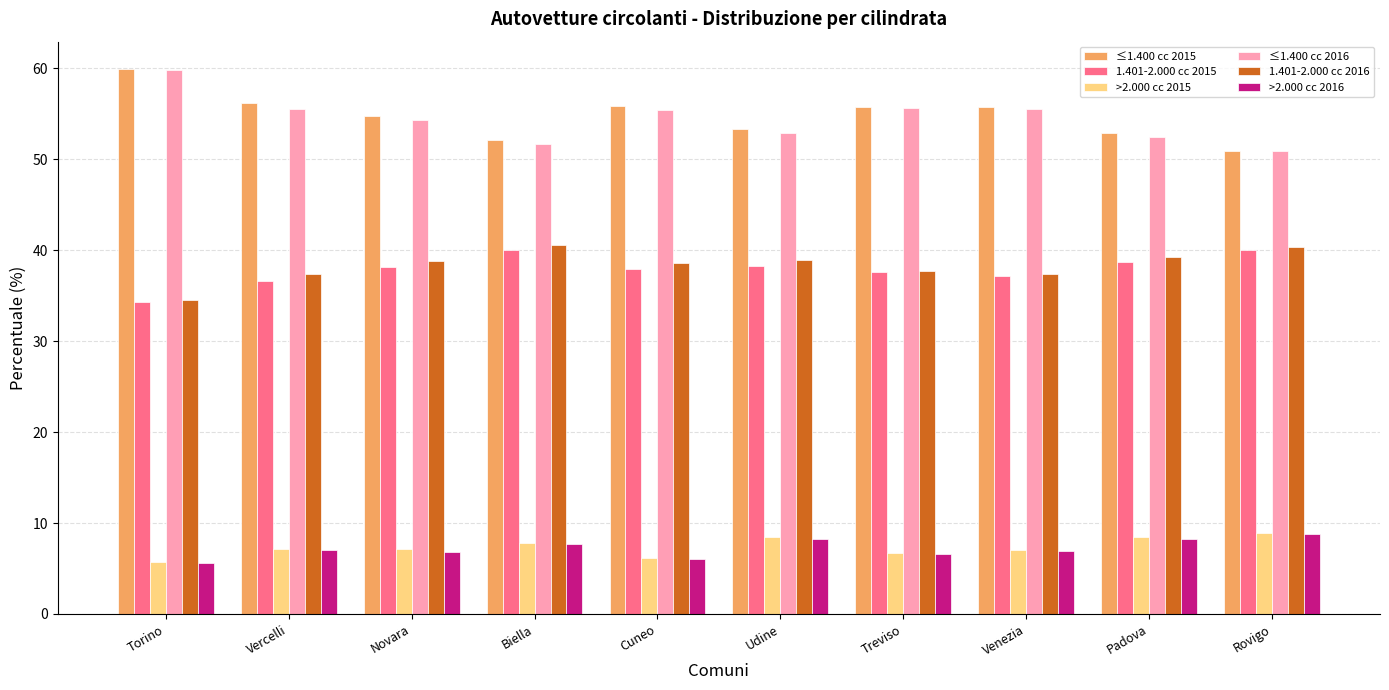

What is the sum of all >2.000 cc 2015 values?

73.6